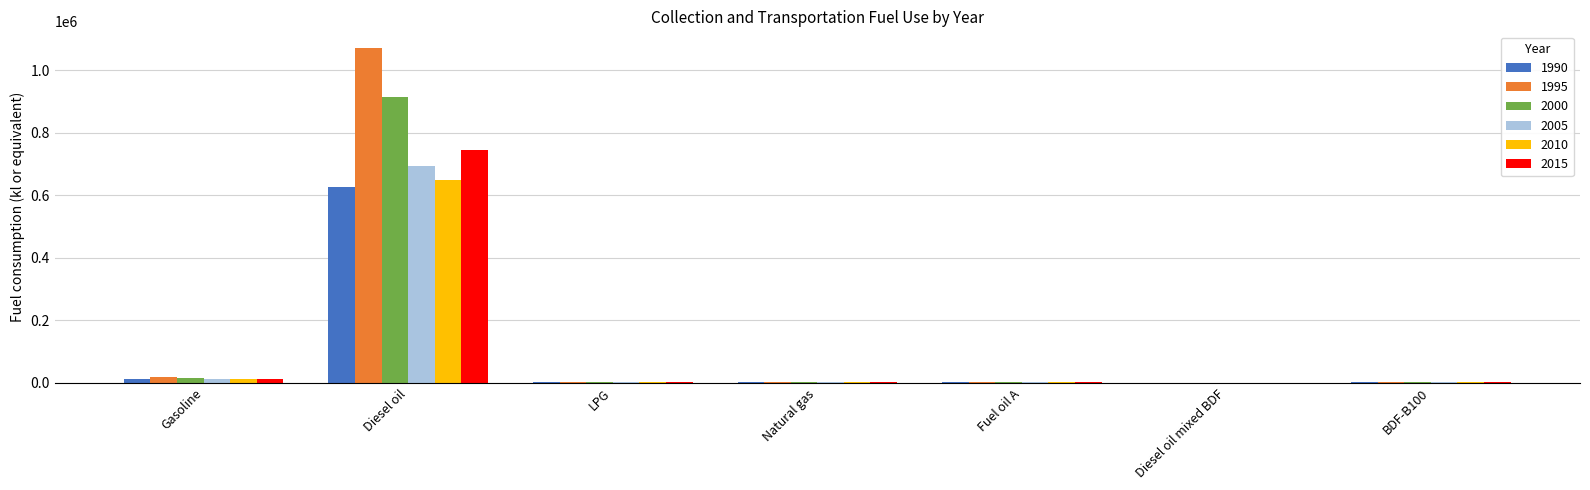

What is the spread (max minus min) of values at Natural gas?

740.2